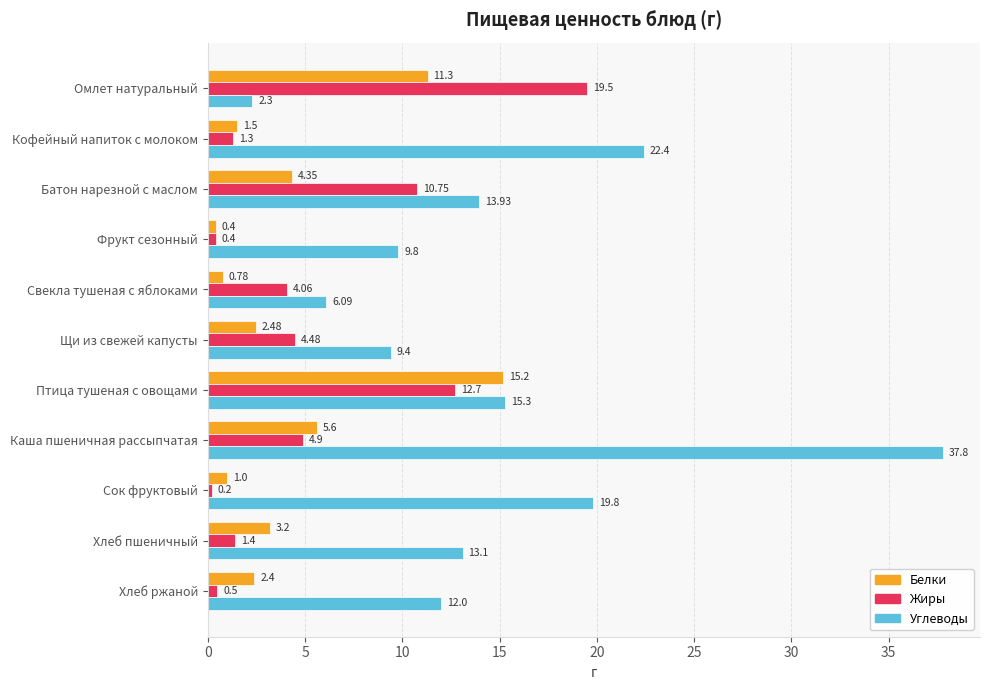

Which series changed the most between Сок фруктовый and Хлеб ржаной?

Углеводы